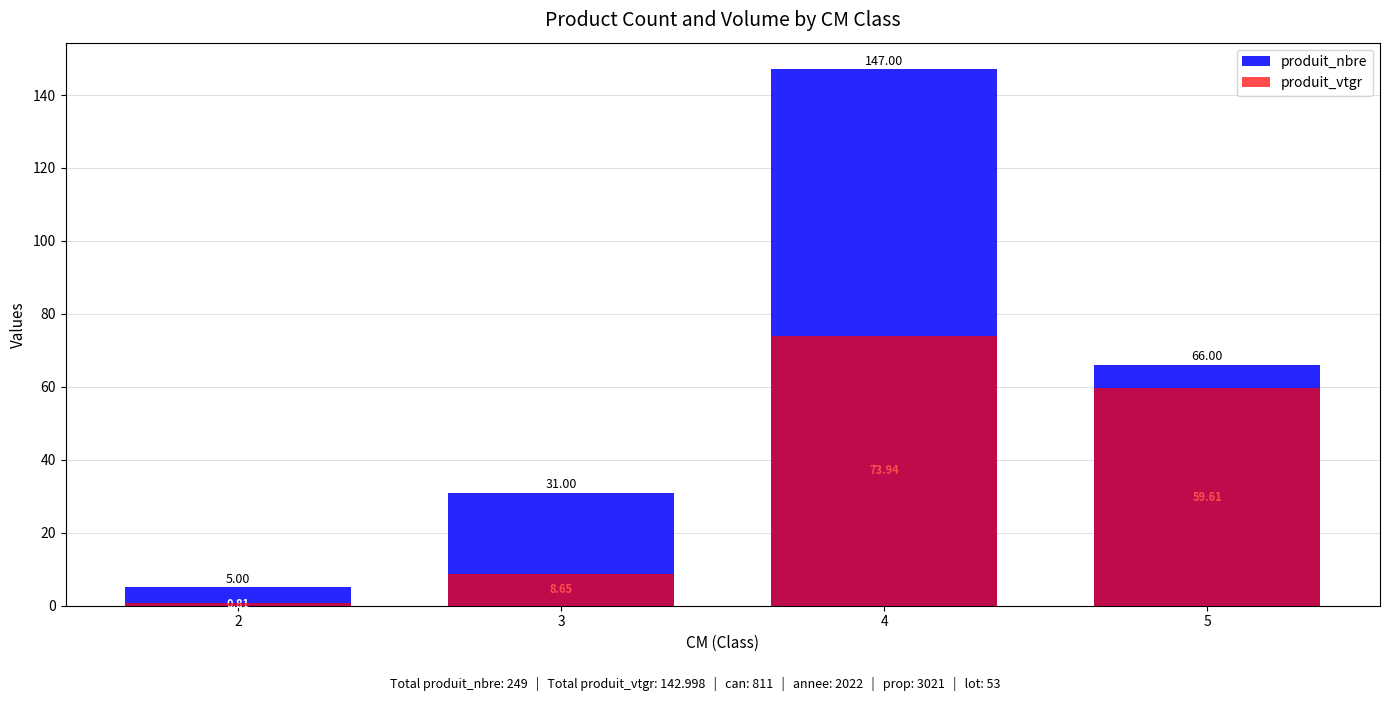

Reading left to right, list all the values displayed in this chart.

produit_nbre: 2=5.0	3=31.0	4=147.0	5=66.0
produit_vtgr: 2=0.8	3=8.6	4=73.9	5=59.6